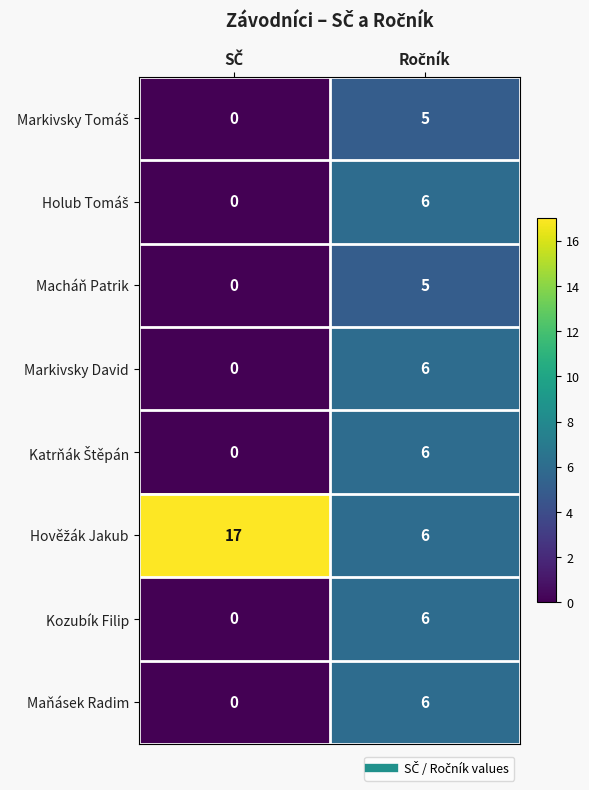

What is the maximum value for Markivsky David?

6